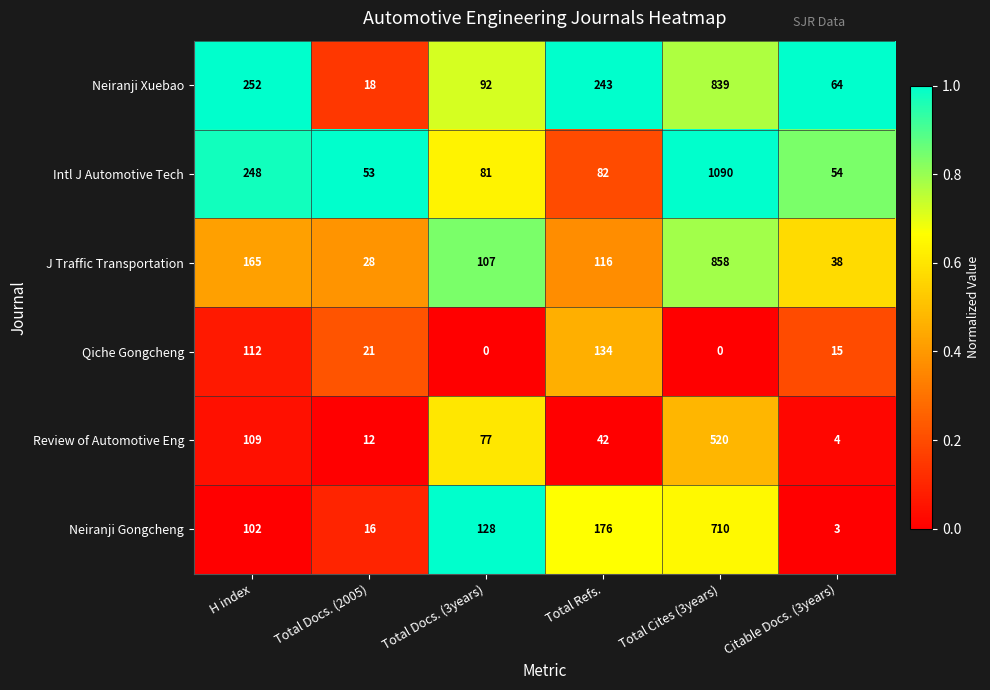

Where does the Review of Automotive Eng series first go above 77?

H index